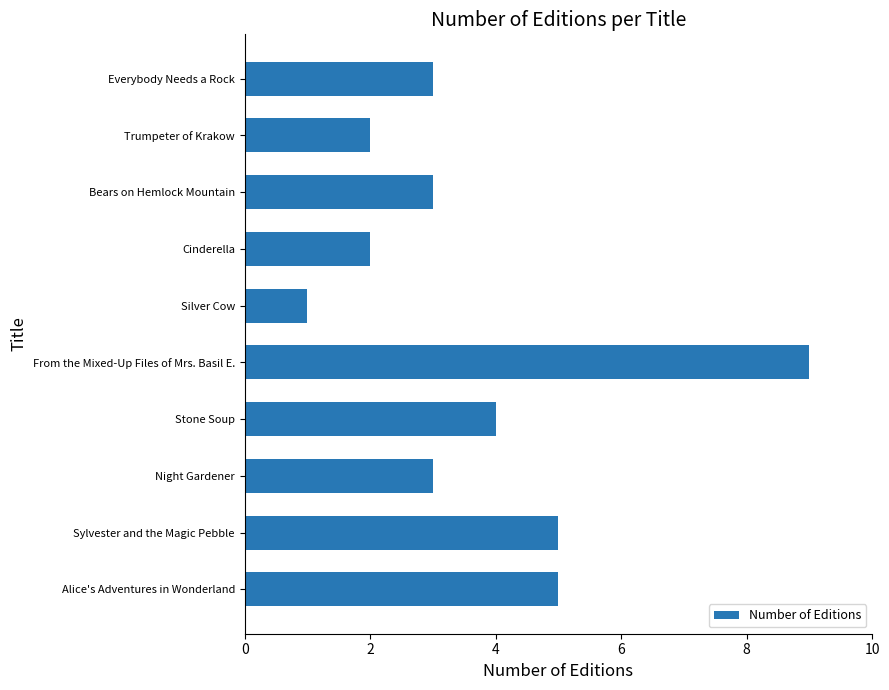

How many values are between 2 and 5?

8